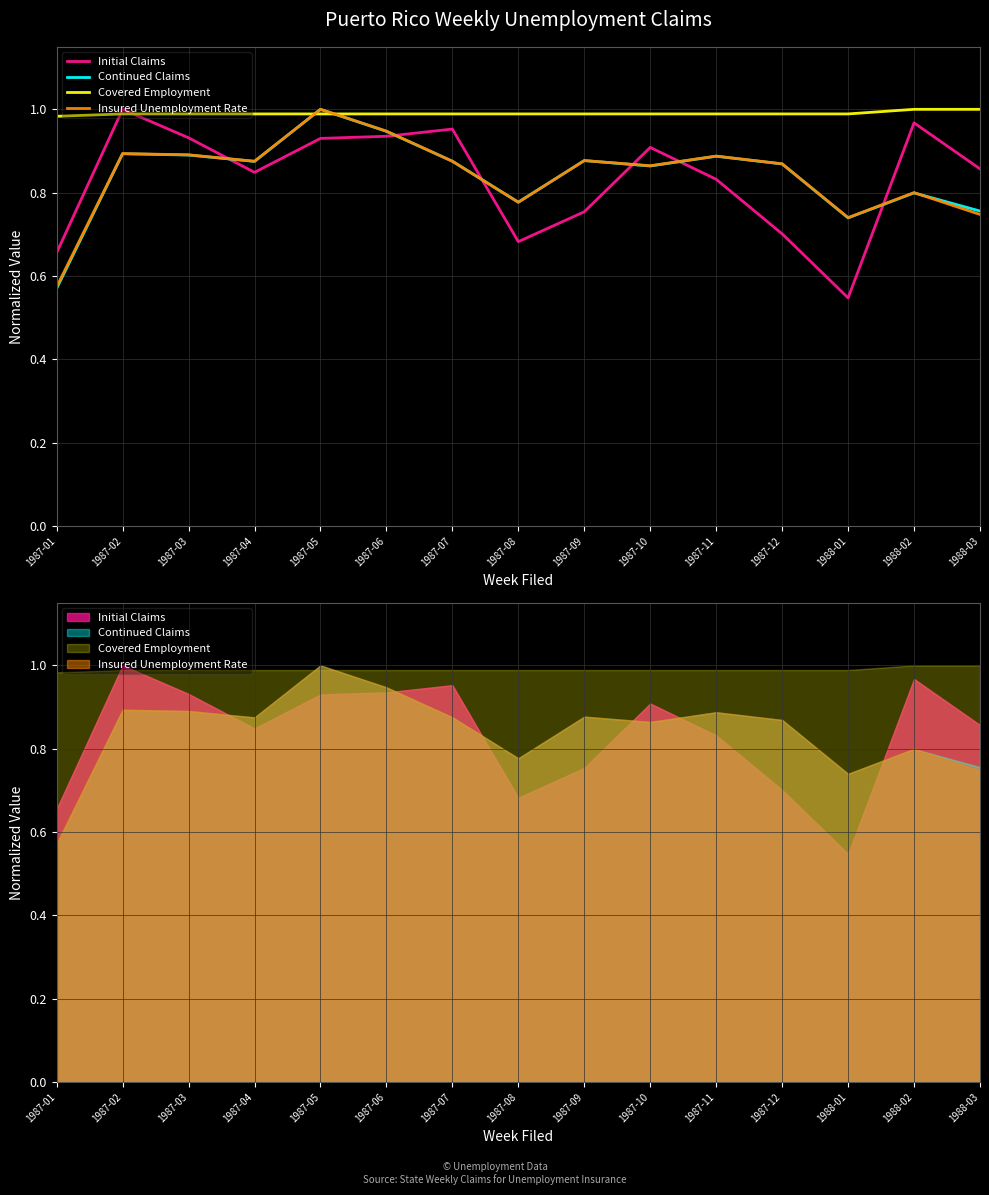

How many lines are shown in the chart?

4